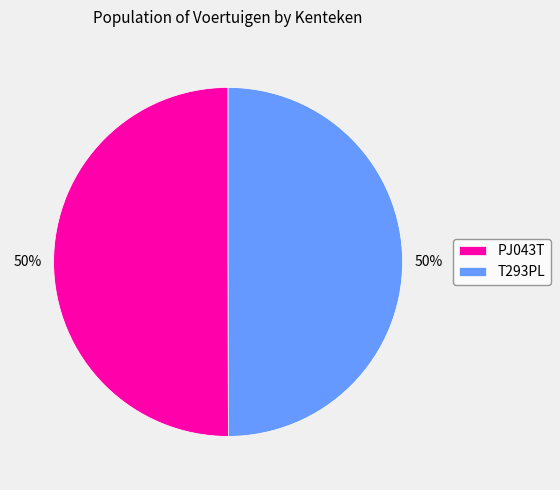

Approximately how many times larger is the value at PJ043T compared to T293PL?

1.0